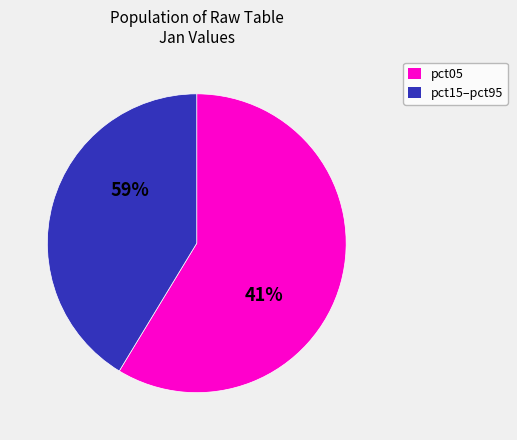

What is the largest slice in the pie chart?

pct05